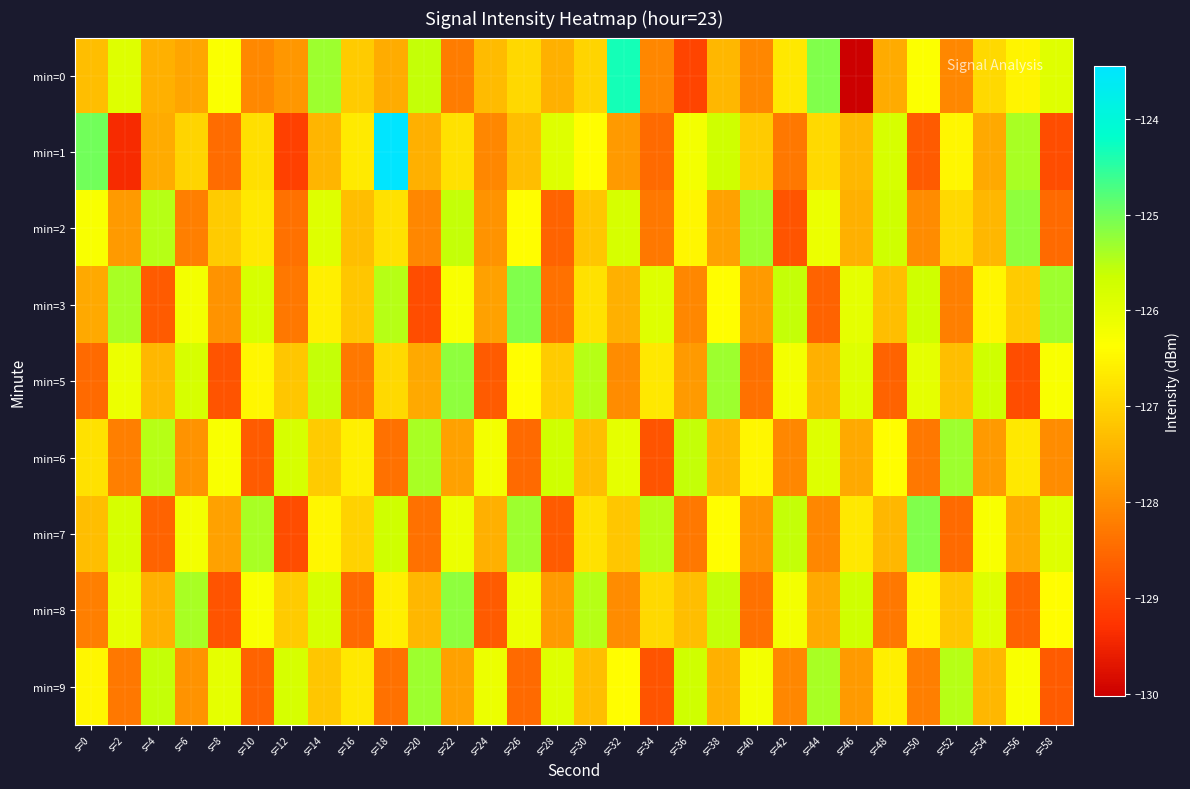

What is the total value across all series at s=36?

-1144.5